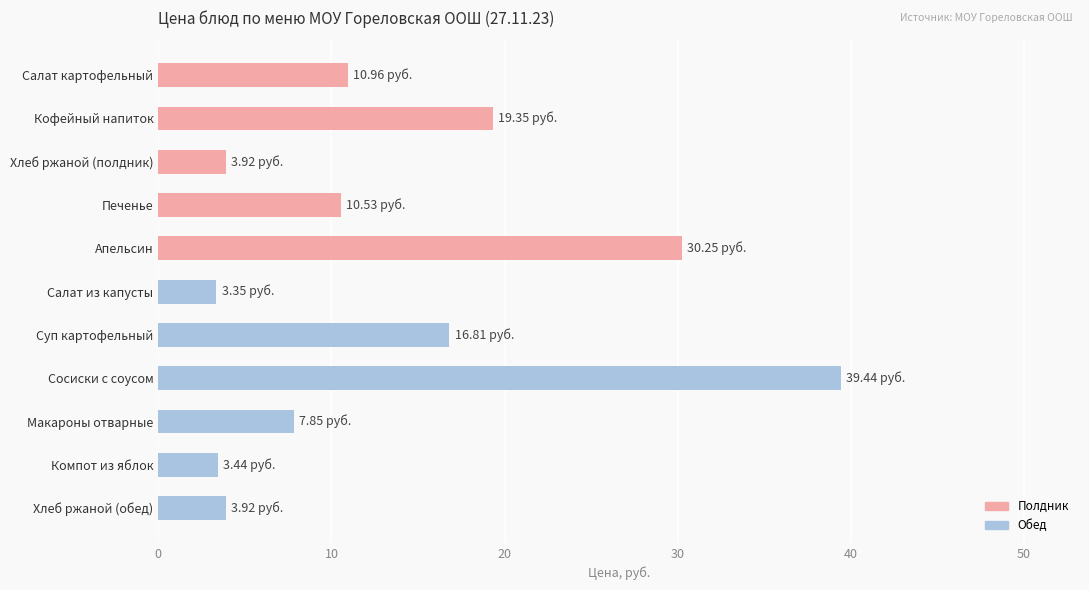

Does the chart contain stacked bars?

No